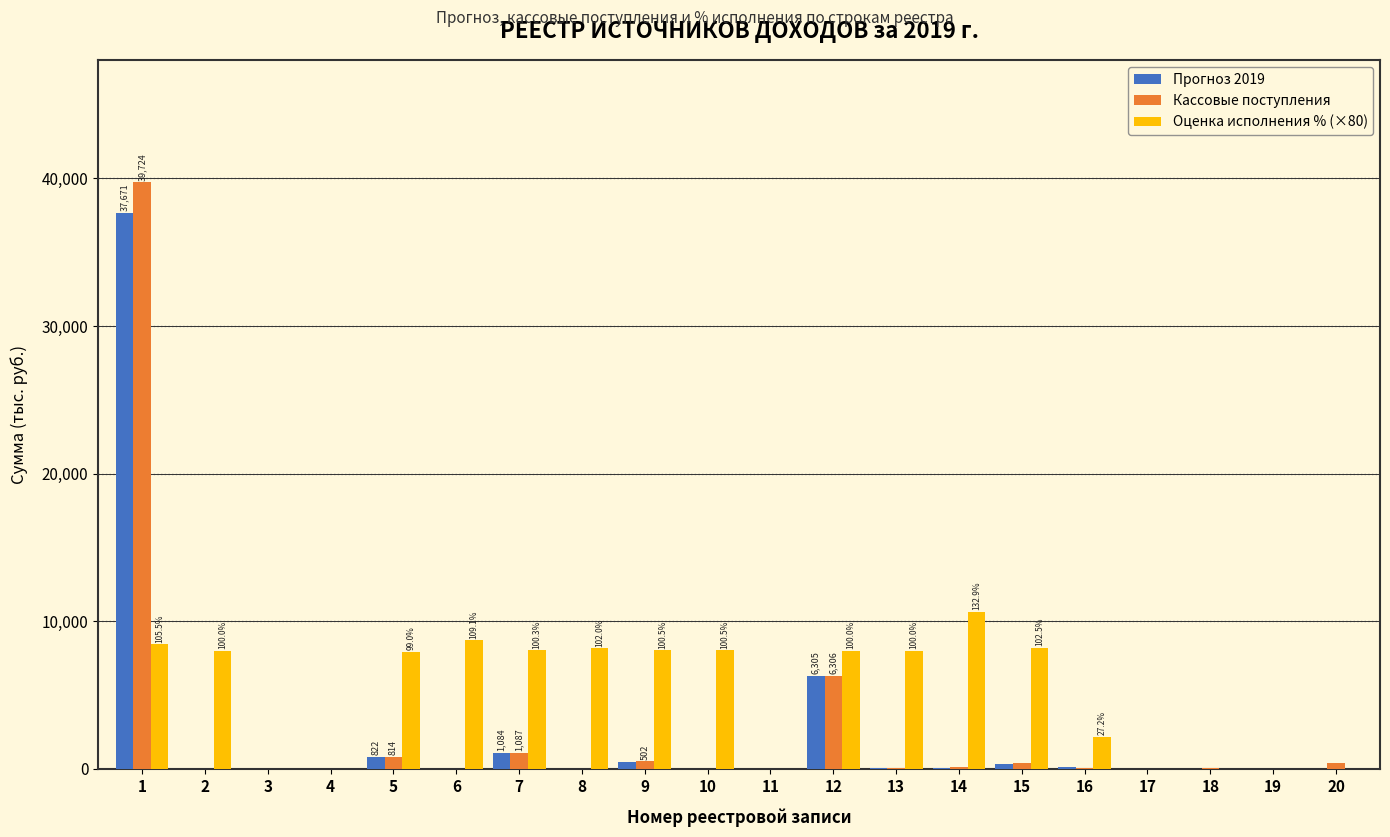

What is the greatest value displayed?

39724.3